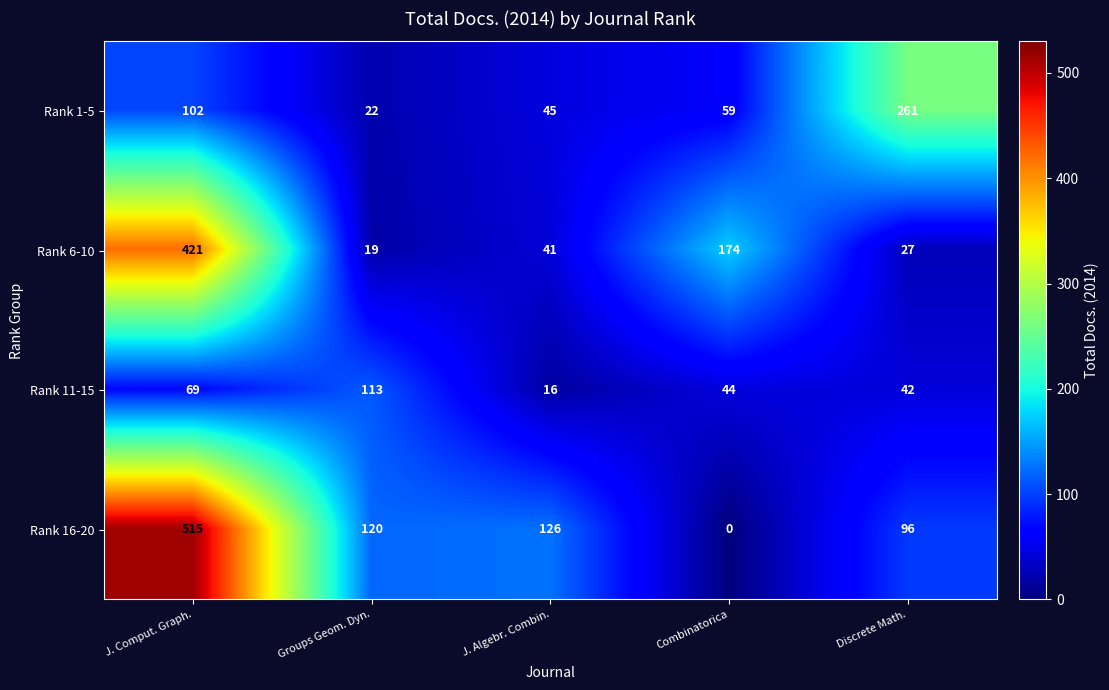

What is the difference between the highest and lowest values at J. Comput. Graph.?

446